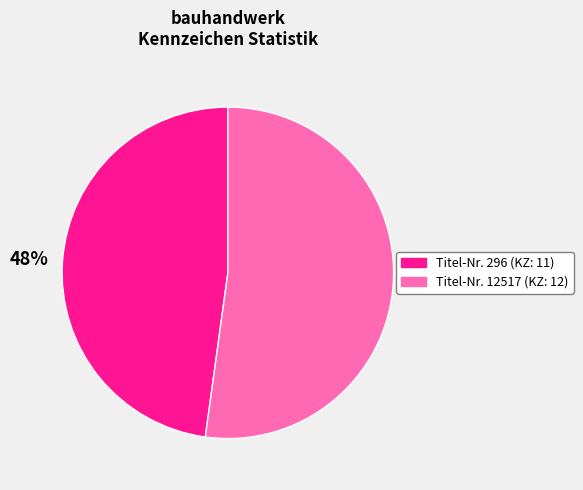

Is the sum of Titel-Nr. 296 (KZ: 11) and Titel-Nr. 12517 (KZ: 12) greater than half?

Yes